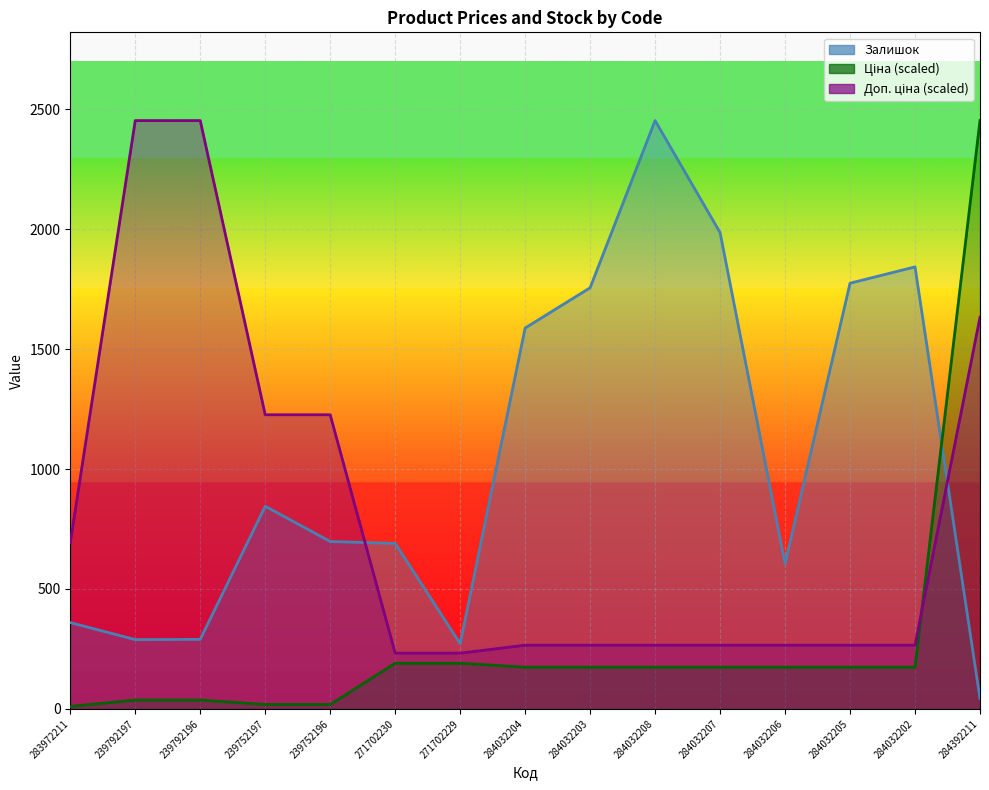

Reading left to right, what are all the values shown in this chart?

Ціна: 10.4	36.8	36.8	18.4	18.4	190.5	190.5	174.0	174.0	174.0	174.0	174.0	174.0	174.0	2453.0
Доп. ціна: 693.7	2453.0	2453.0	1226.5	1226.5	232.5	232.5	265.6	265.6	265.6	265.6	265.6	265.6	265.6	1633.1
Залишок: 360.0	289.0	290.0	845.0	698.0	690.0	272.0	1588.0	1756.0	2453.0	1986.0	605.0	1775.0	1843.0	43.0